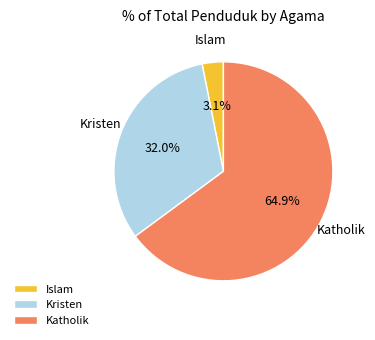

The Katholik slice represents 65% of the pie. True or false?

True